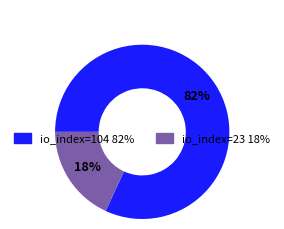

To the nearest percent, what is the average slice percentage?

50%